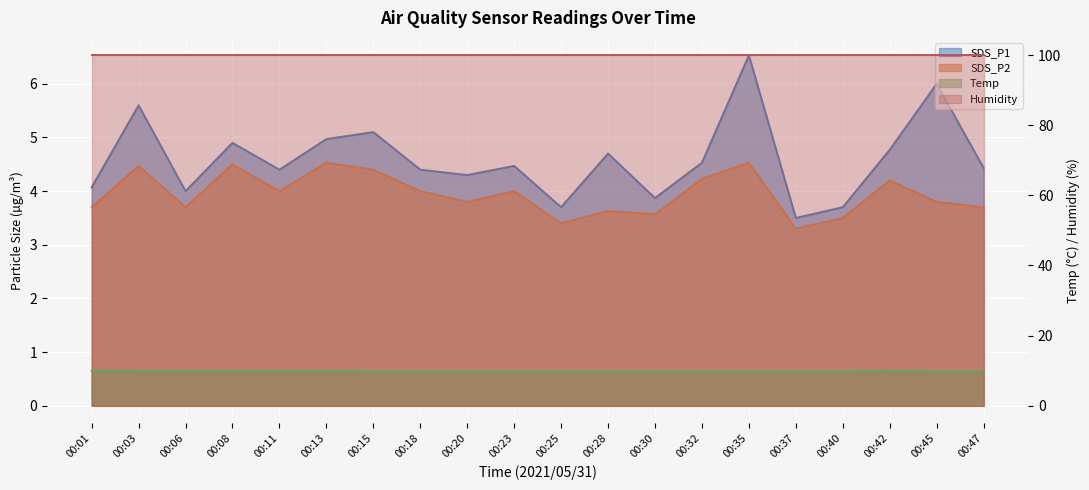

How many interior local peaks does the SDS_P1 series have?

7